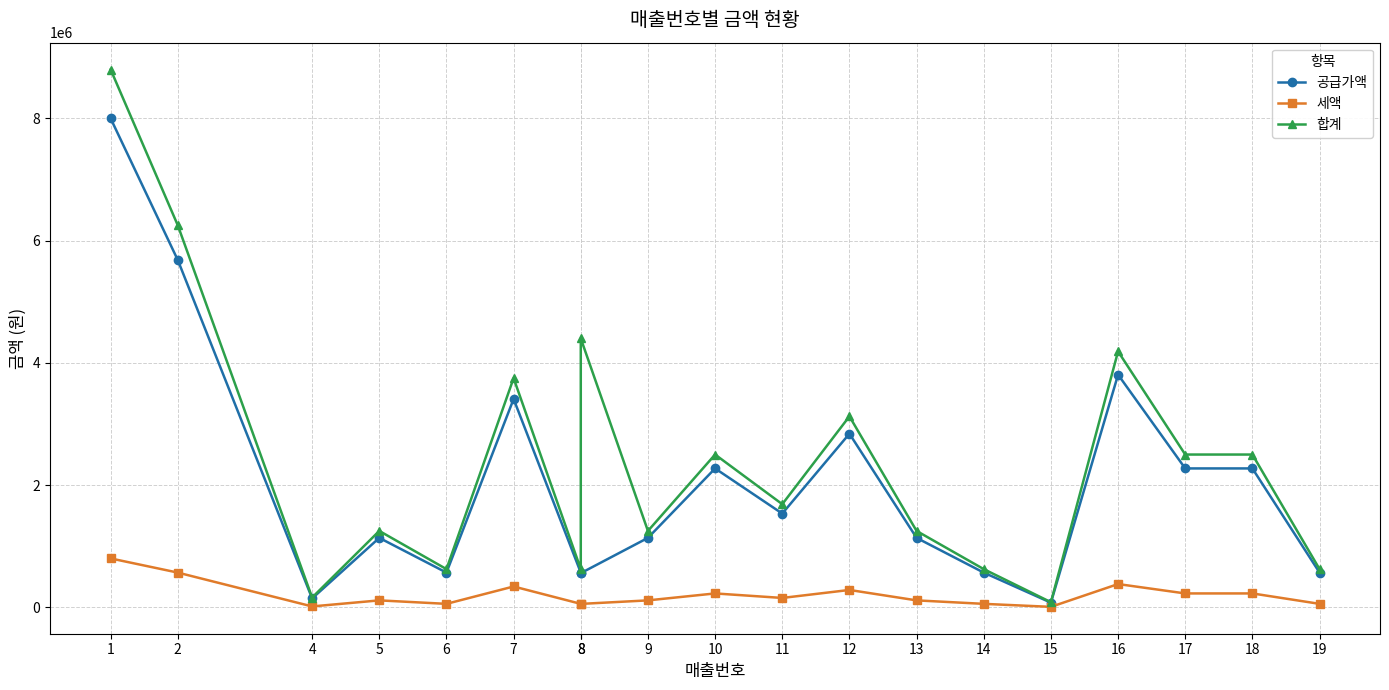

True or false: 공급가액 and 세액 intersect in this chart.

False